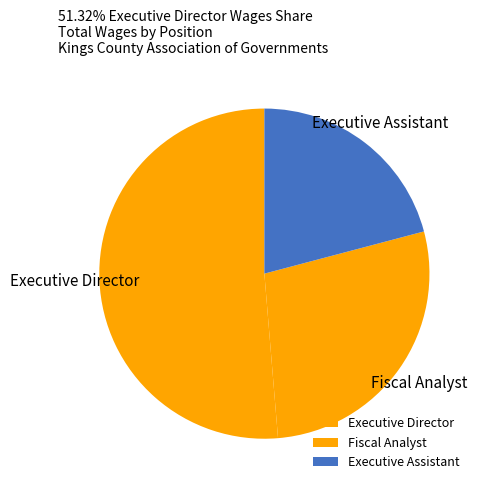

How many segments does this pie chart have?

3